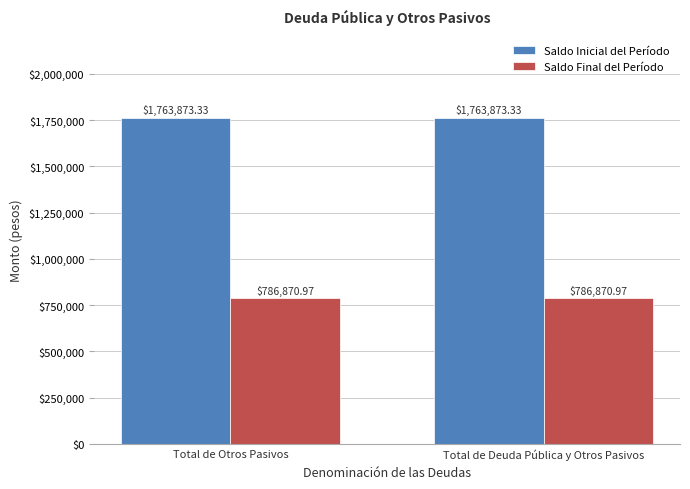

How many groups of bars are there?

2